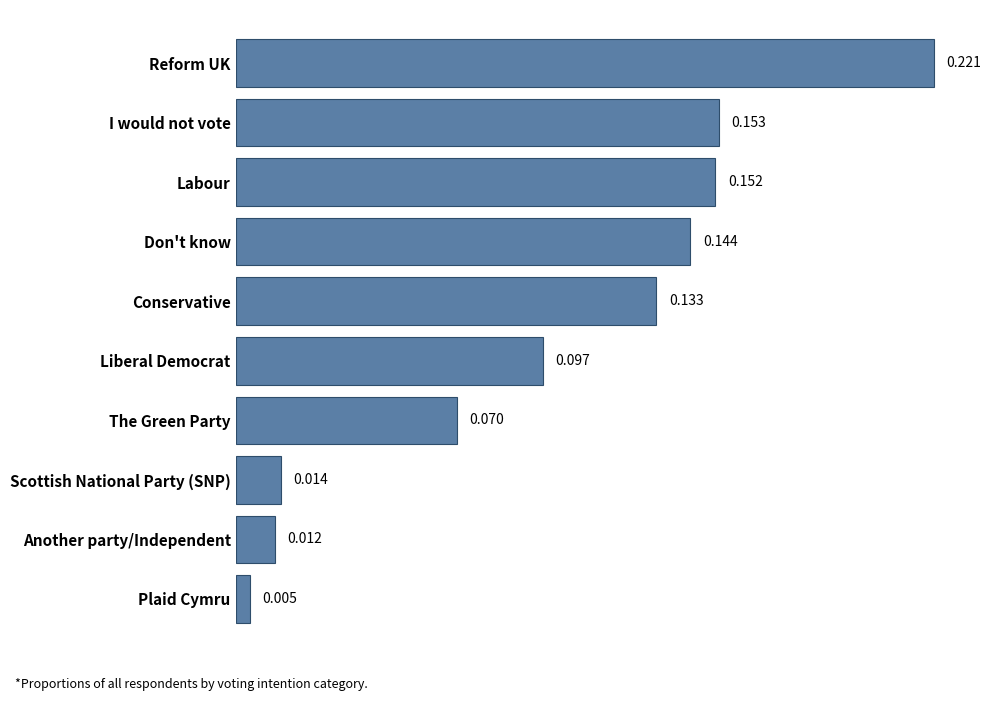

What is the label of the 9th bar from the bottom?

I would not vote